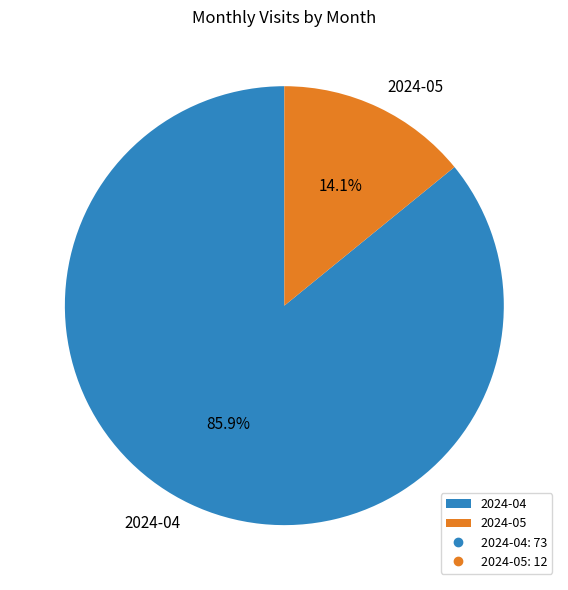

Is 2024-04 the majority of the pie?

Yes